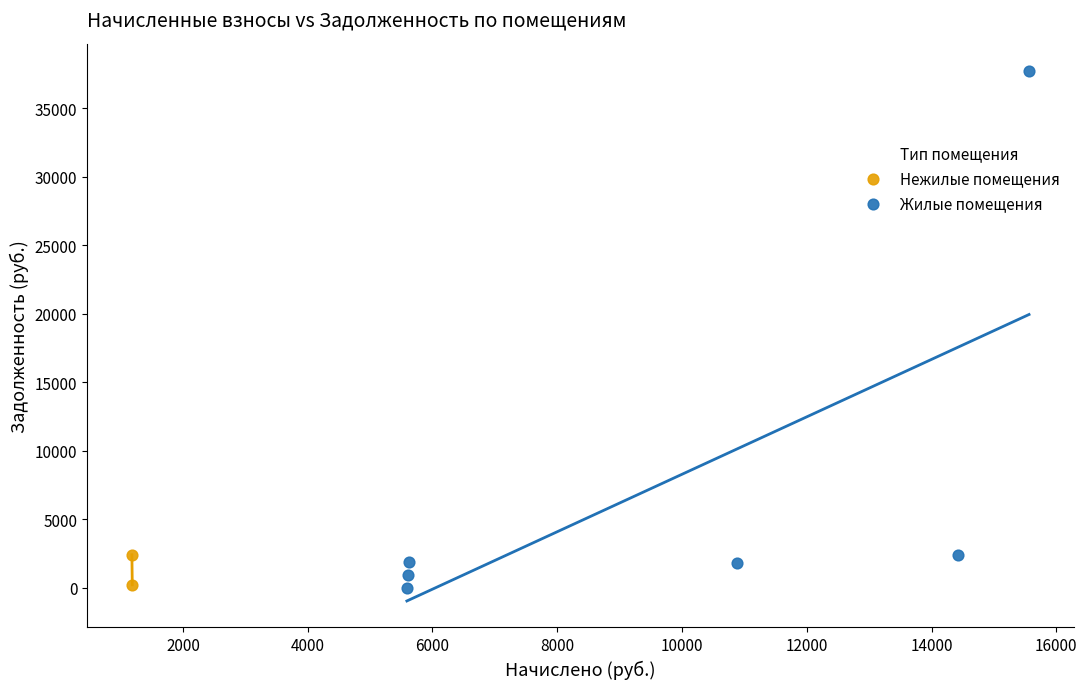

What are all the series names shown in the legend?

Нежилые помещения, Жилые помещения